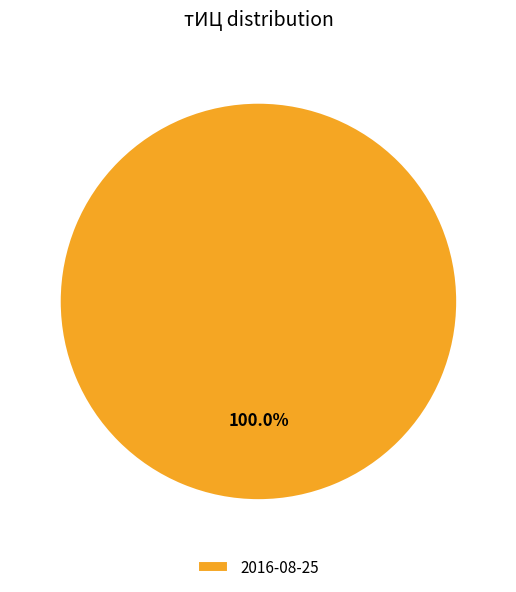

Rank the categories by value from highest to lowest.

2016-08-25